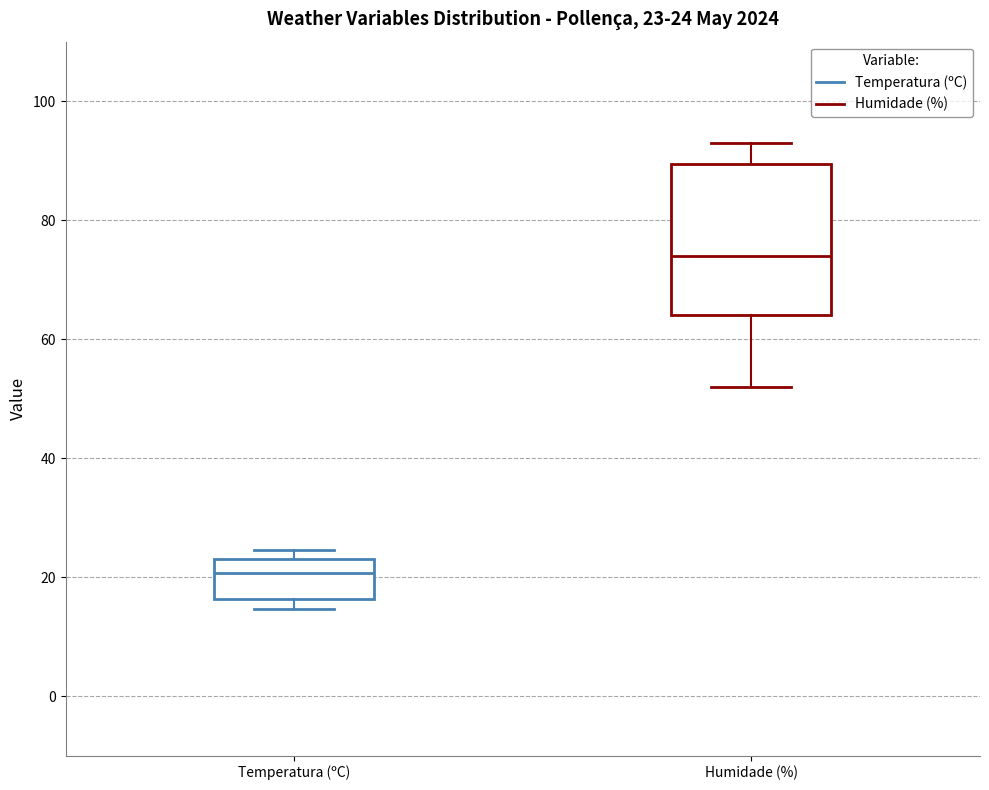

Which box has the highest median line?

Humidade (%)